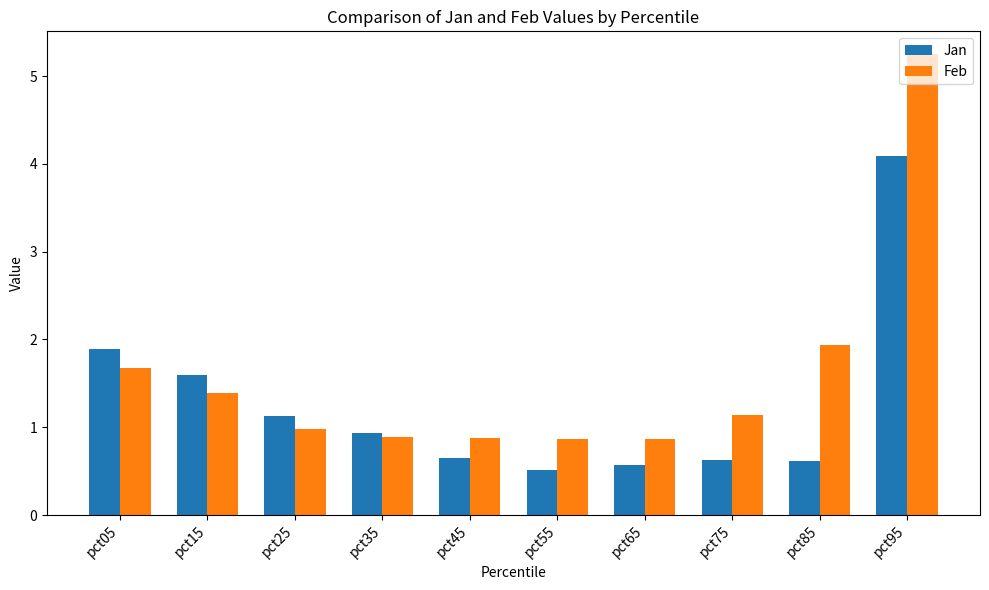

What is the value of the Jan bar at the 6th from the left?

0.5